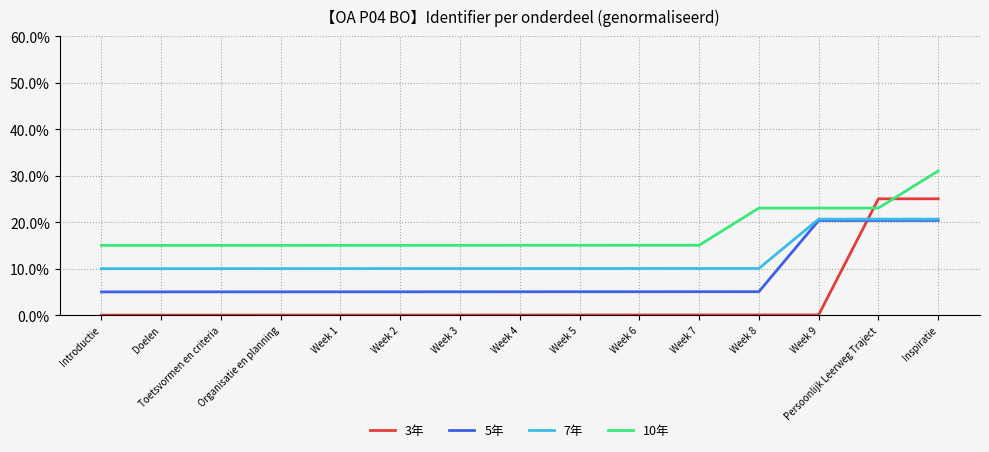

Reading right to left, what are all the values shown in this chart?

3年: Inspiratie=0.3	Persoonlijk Leerweg Traject=0.3	Week 9=0.0	Week 8=0.0	Week 7=0.0	Week 6=0.0	Week 5=0.0	Week 4=0.0	Week 3=0.0	Week 2=0.0	Week 1=0.0	Organisatie en planning=0.0	Toetsvormen en criteria=0.0	Doelen=0.0	Introductie=0.0
5年: Inspiratie=0.2	Persoonlijk Leerweg Traject=0.2	Week 9=0.2	Week 8=0.1	Week 7=0.1	Week 6=0.1	Week 5=0.1	Week 4=0.1	Week 3=0.1	Week 2=0.1	Week 1=0.1	Organisatie en planning=0.1	Toetsvormen en criteria=0.1	Doelen=0.1	Introductie=0.1
7年: Inspiratie=0.2	Persoonlijk Leerweg Traject=0.2	Week 9=0.2	Week 8=0.1	Week 7=0.1	Week 6=0.1	Week 5=0.1	Week 4=0.1	Week 3=0.1	Week 2=0.1	Week 1=0.1	Organisatie en planning=0.1	Toetsvormen en criteria=0.1	Doelen=0.1	Introductie=0.1
10年: Inspiratie=0.3	Persoonlijk Leerweg Traject=0.2	Week 9=0.2	Week 8=0.2	Week 7=0.2	Week 6=0.2	Week 5=0.2	Week 4=0.2	Week 3=0.2	Week 2=0.2	Week 1=0.2	Organisatie en planning=0.2	Toetsvormen en criteria=0.2	Doelen=0.2	Introductie=0.2